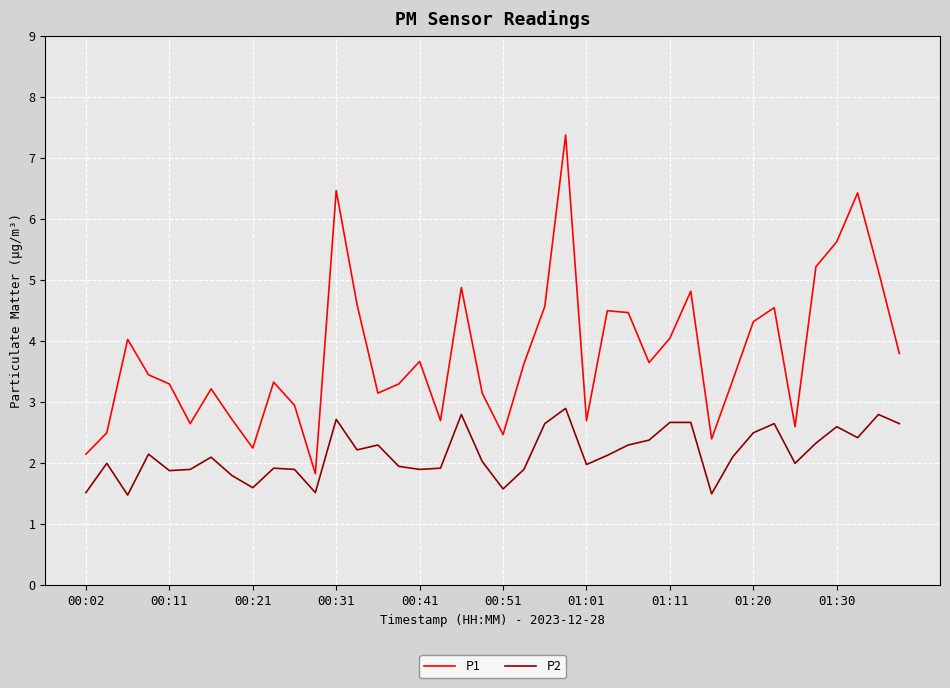

Rank the series by their average value, from highest to lowest.

P1, P2